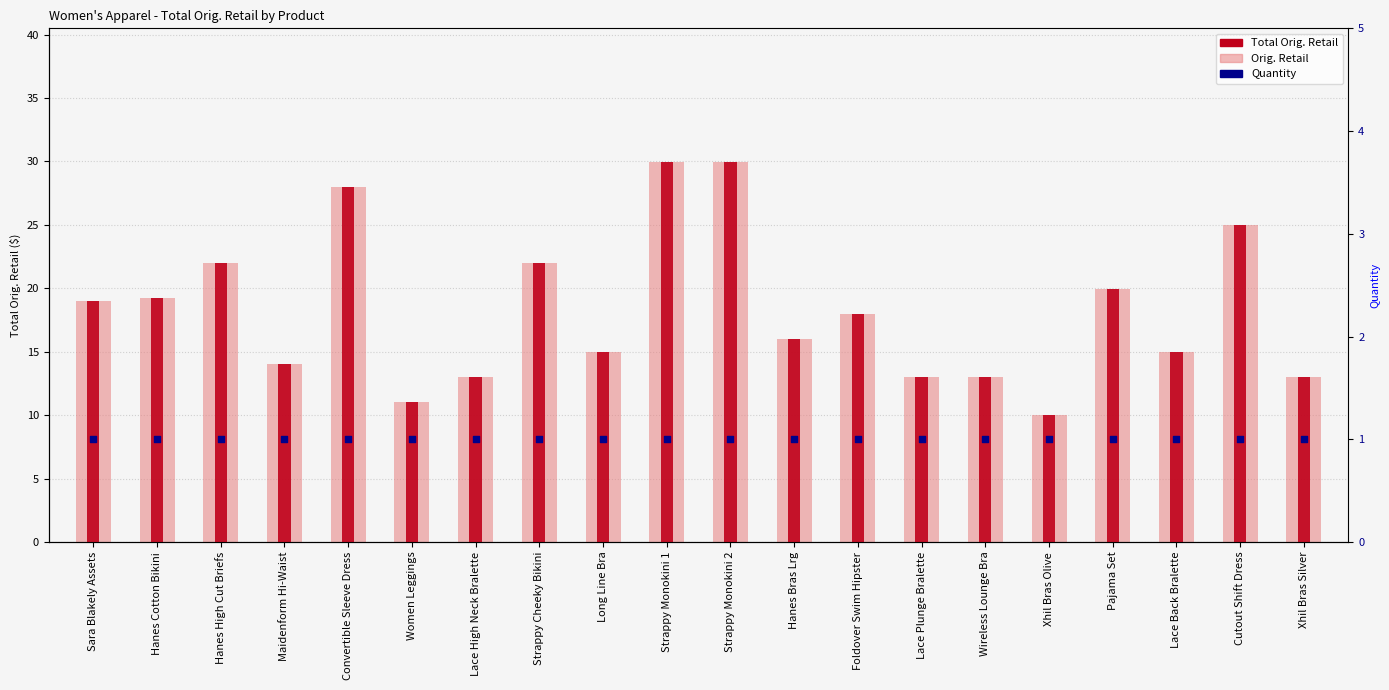

At how many categories does at least one series exceed 17?

10